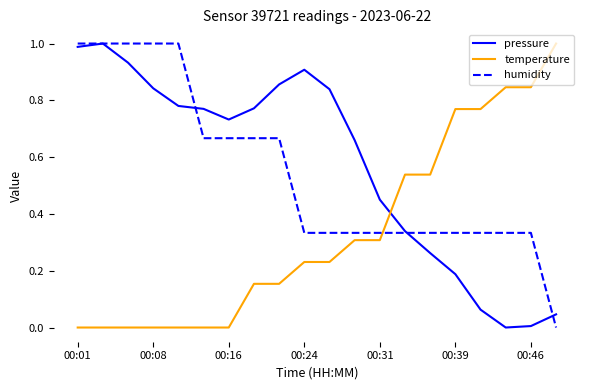

After their last crossing, which series has the higher values: humidity or temperature?

temperature